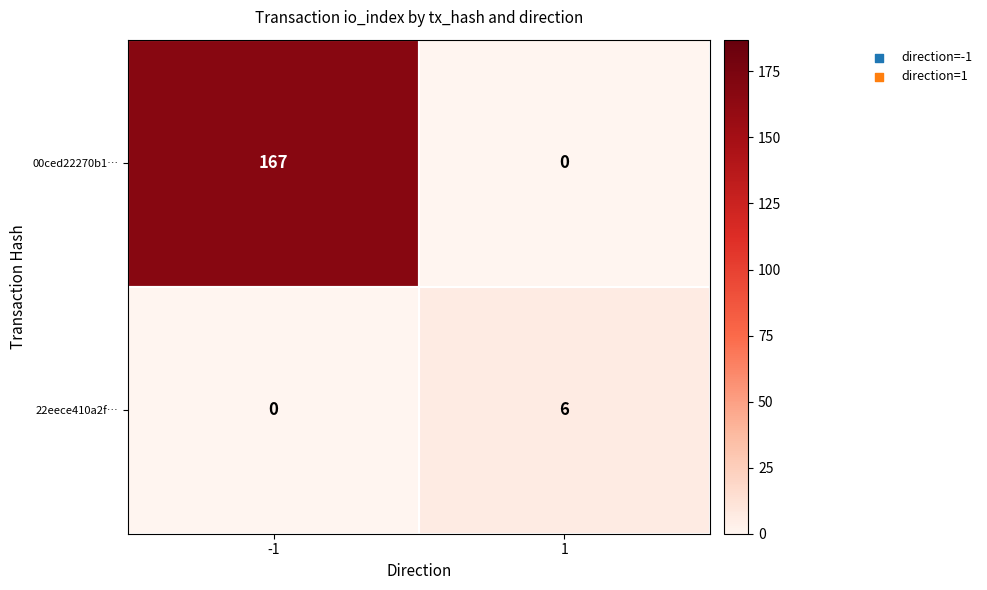

What is the sum of all 22eece410a2f… values?

6